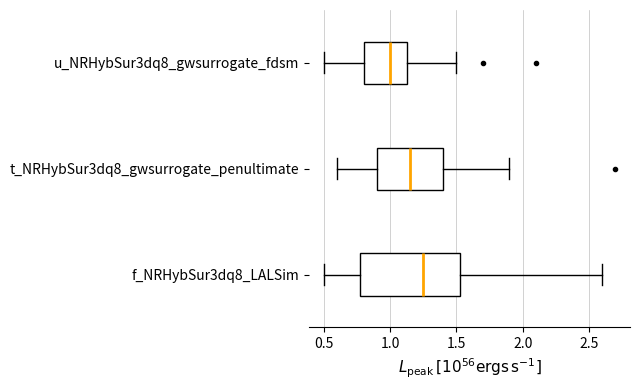

Reading bottom to top, transcribe this box plot: for each box, give where its median line is, the range the box spans, and where its two whiskers end, as read against the x-axis. The values are not printed on the chart, so give them approximately, as read against the axis.

f_NRHybSur3dq8_LALSim: median 1.25, box 0.80 to 1.55, whiskers 0.50 to 2.60
t_NRHybSur3dq8_gwsurrogate_penultimate: median 1.15, box 0.90 to 1.40, whiskers 0.60 to 1.90
u_NRHybSur3dq8_gwsurrogate_fdsm: median 1.00, box 0.80 to 1.15, whiskers 0.50 to 1.50